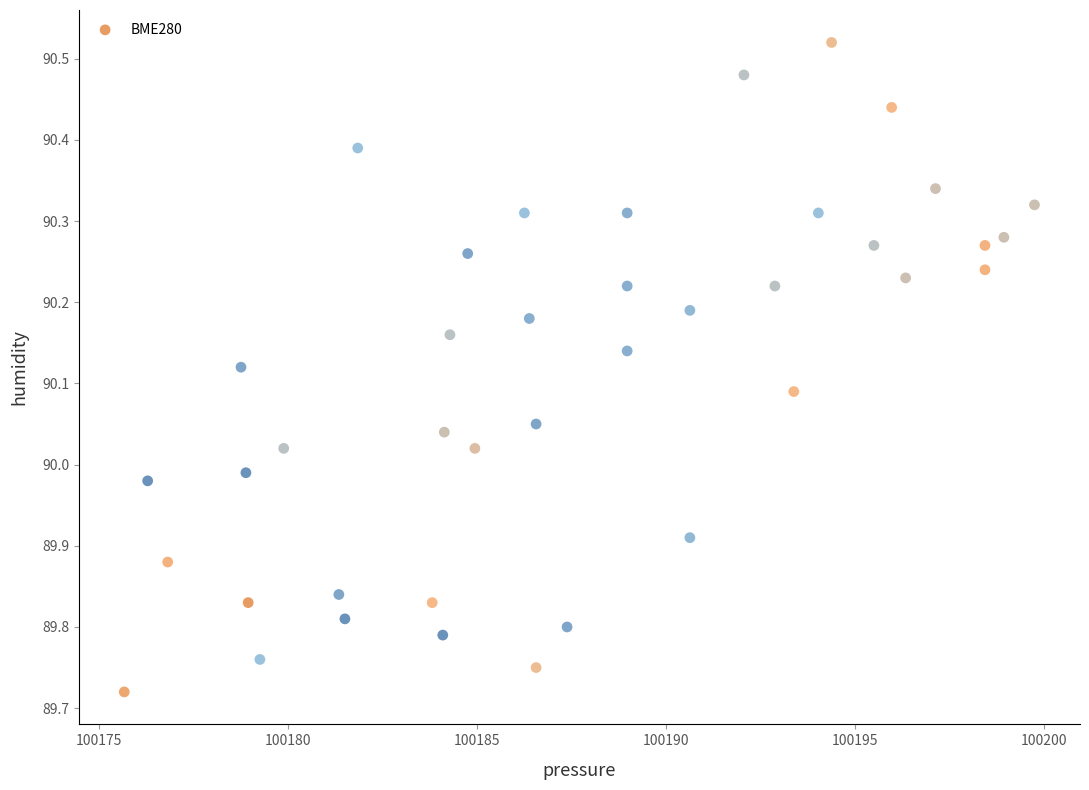

What is the range of X values (max minus min)?

24.1